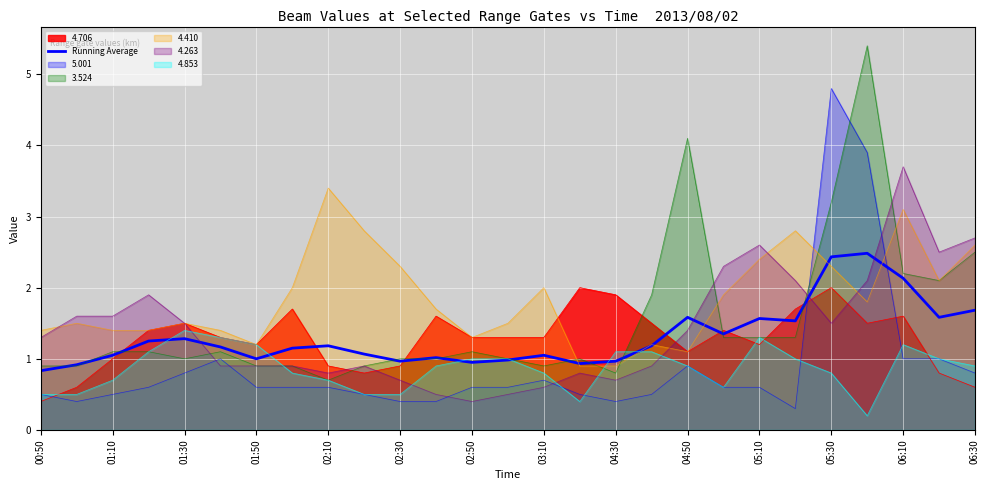

Does the chart display data point markers on the line(s)?

No